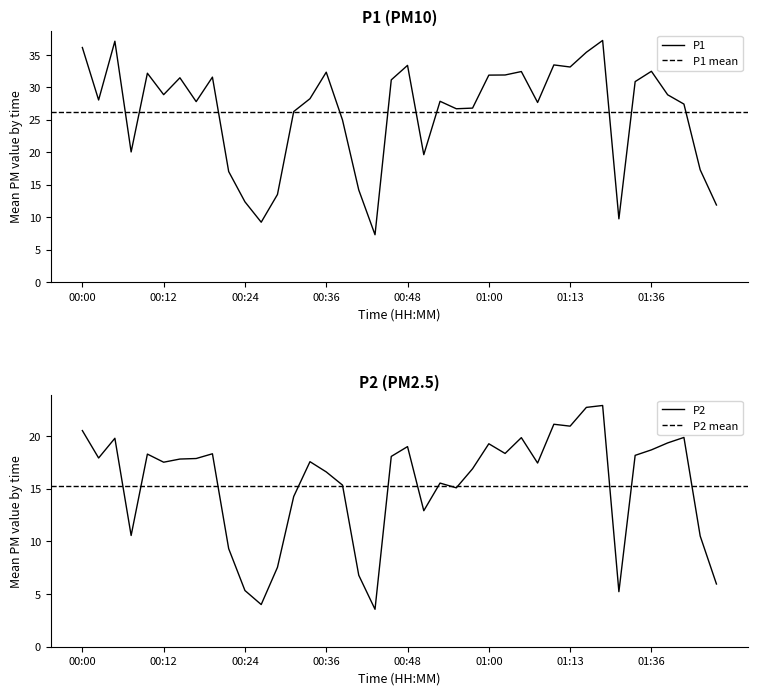

What is the highest value of the P2 series?

22.9